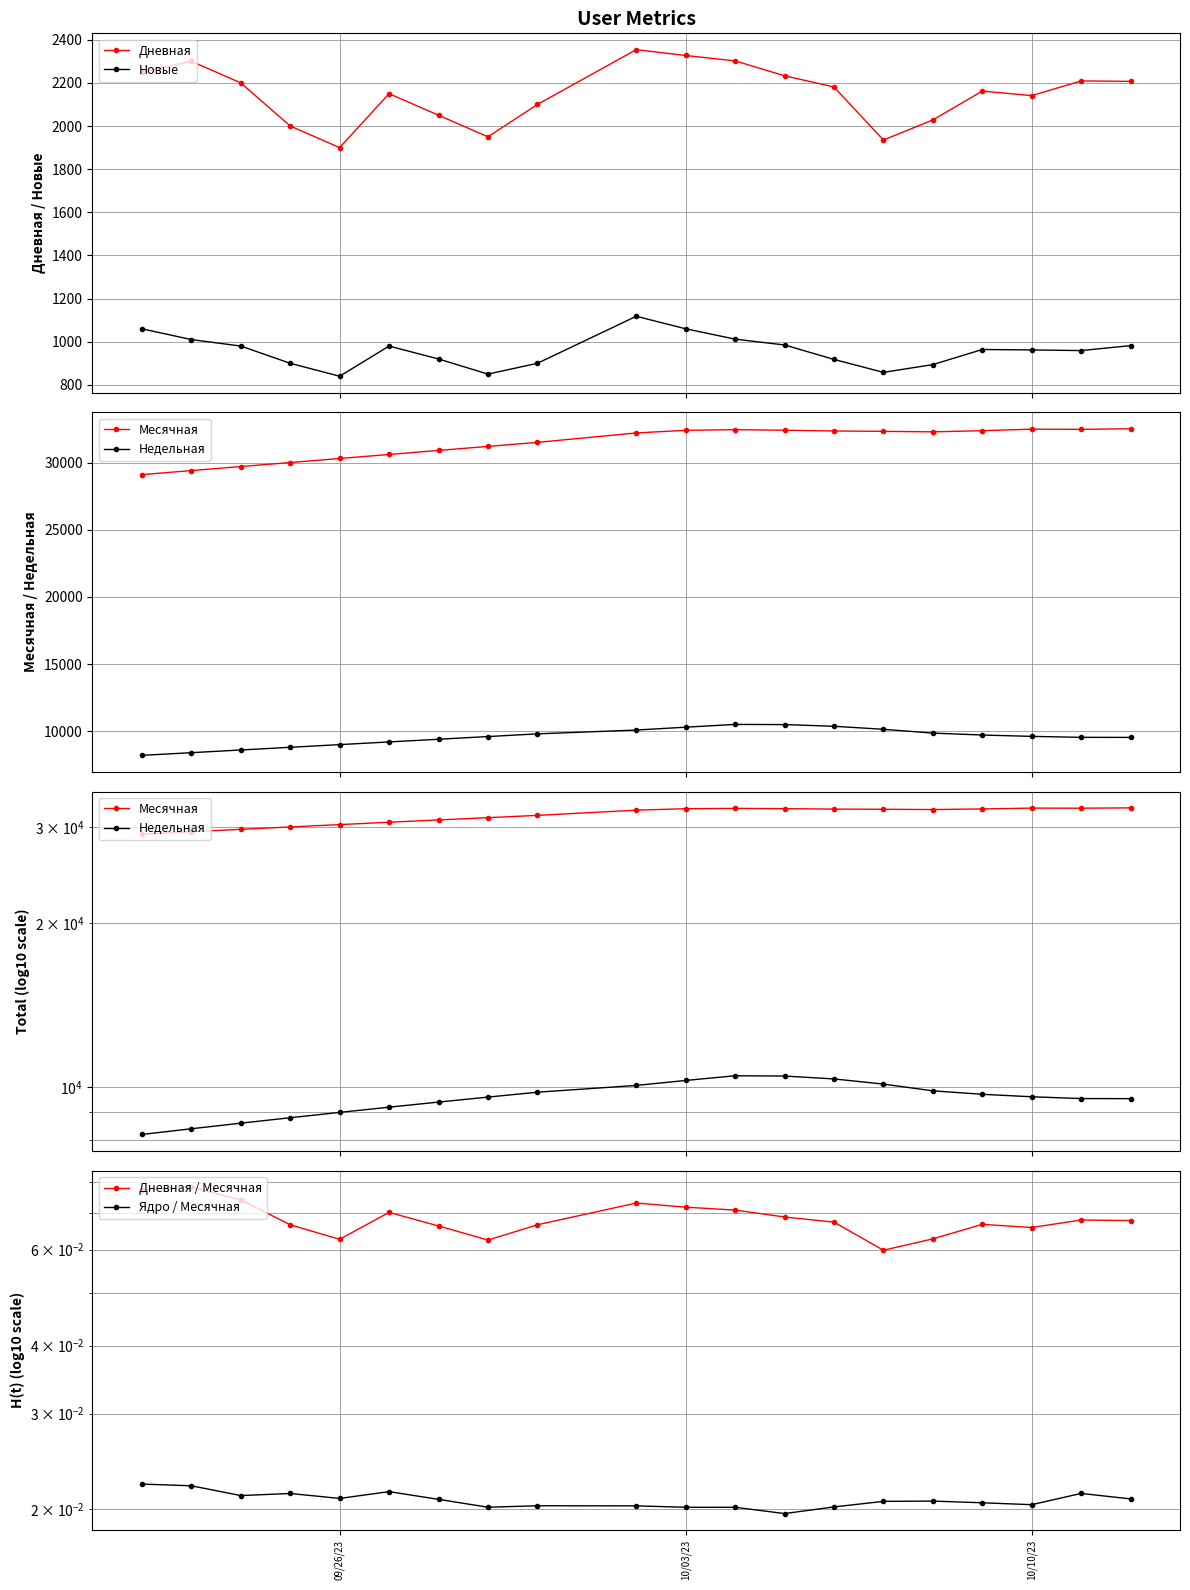

What is the lowest value of the Новые series?

840